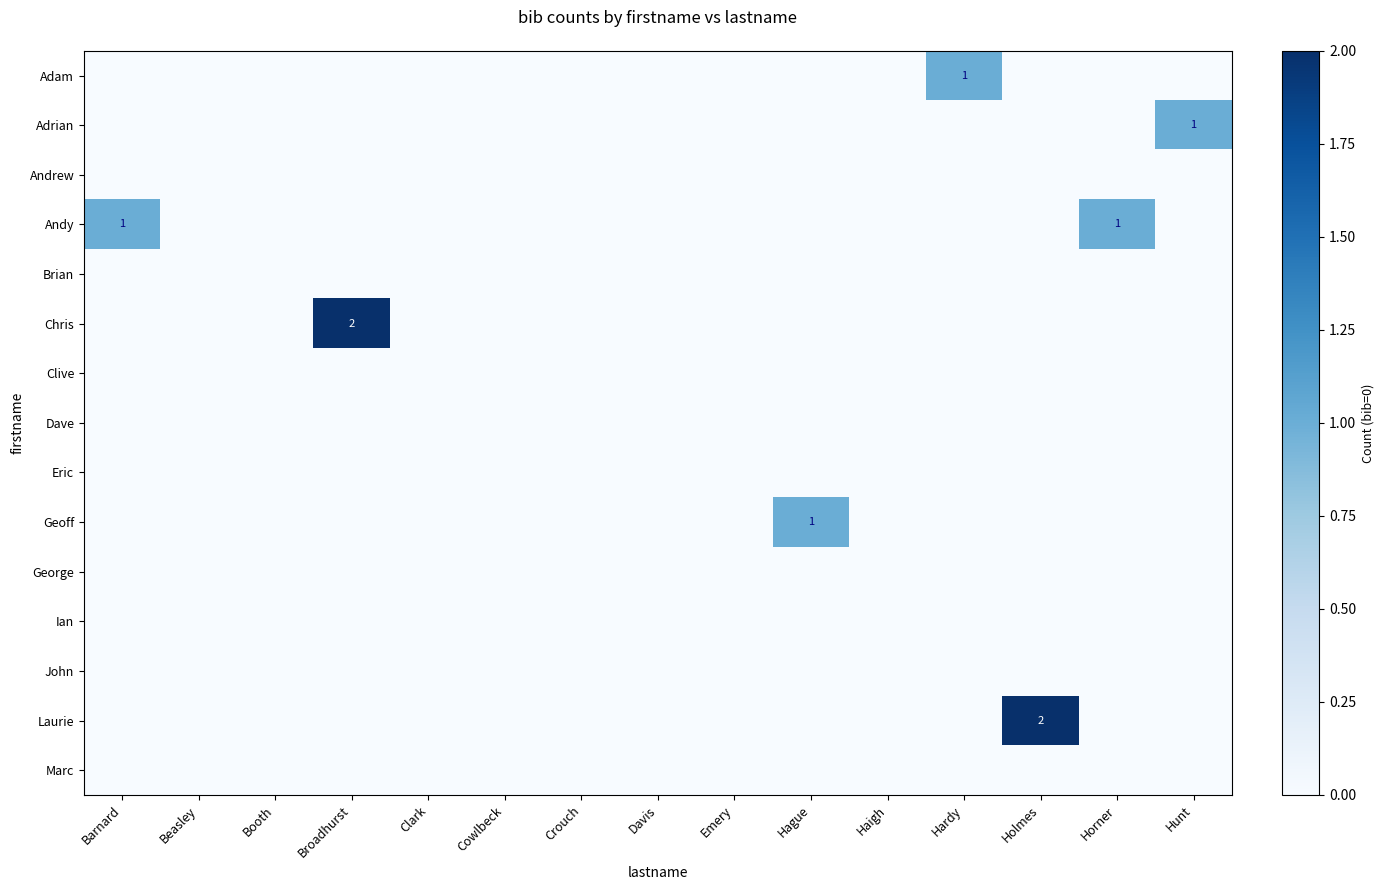

At which label is John closest to 0?

Barnard